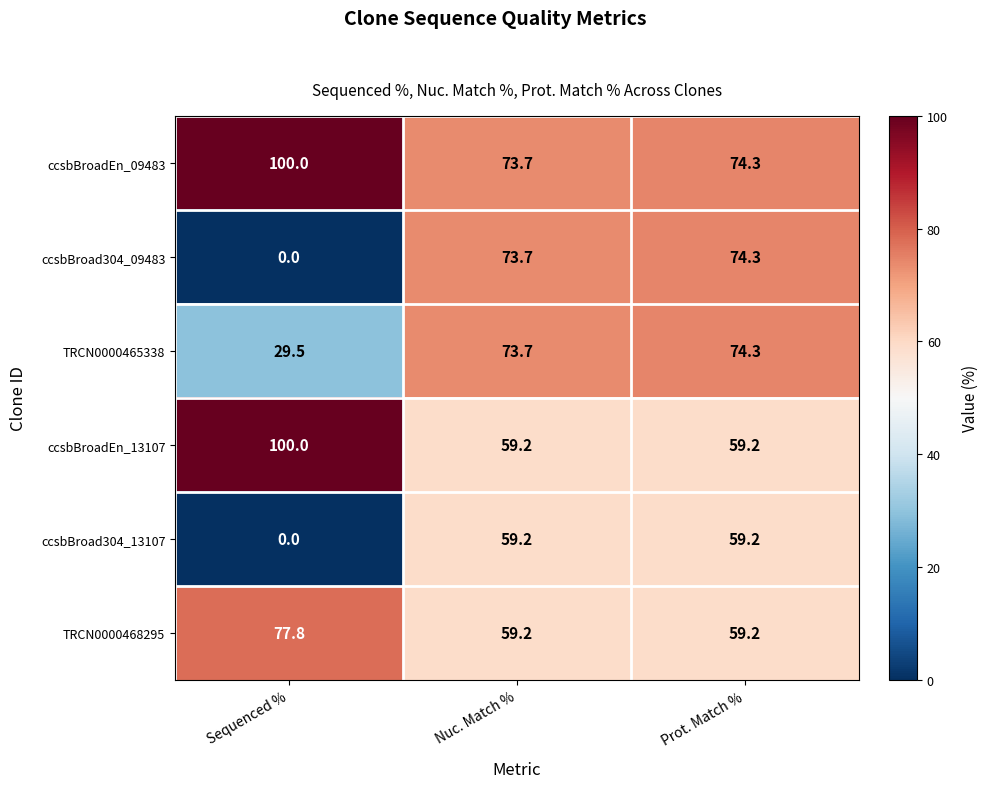

Reading left to right, list all the values displayed in this chart.

ccsbBroadEn_09483: Sequenced %=100.0	Nuc. Match %=73.7	Prot. Match %=74.3
ccsbBroad304_09483: Sequenced %=0.0	Nuc. Match %=73.7	Prot. Match %=74.3
TRCN0000465338: Sequenced %=29.5	Nuc. Match %=73.7	Prot. Match %=74.3
ccsbBroadEn_13107: Sequenced %=100.0	Nuc. Match %=59.2	Prot. Match %=59.2
ccsbBroad304_13107: Sequenced %=0.0	Nuc. Match %=59.2	Prot. Match %=59.2
TRCN0000468295: Sequenced %=77.8	Nuc. Match %=59.2	Prot. Match %=59.2